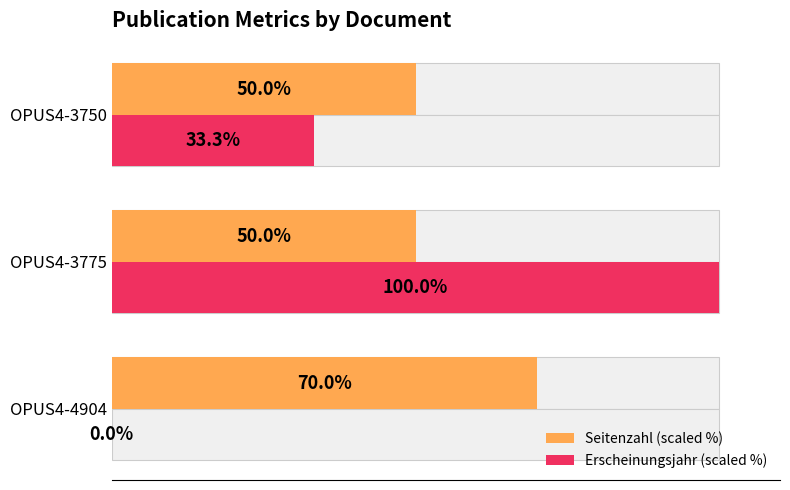

What is the maximum value shown in the chart?

100.0